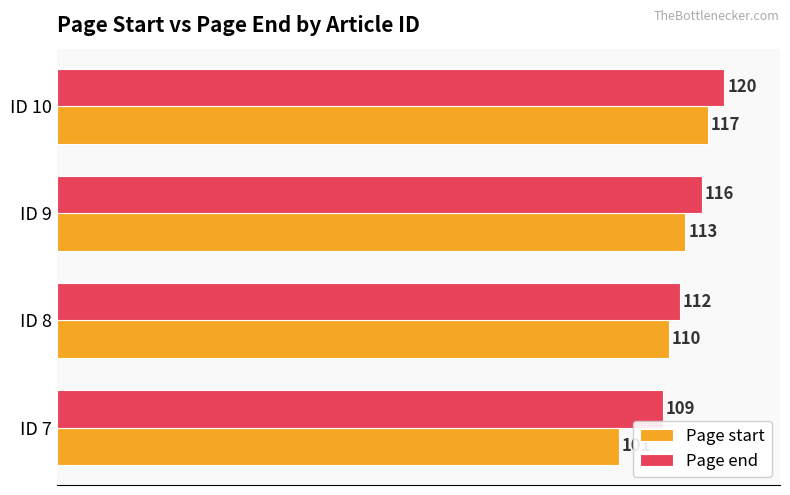

At which label does Page start reach its peak?

ID 10